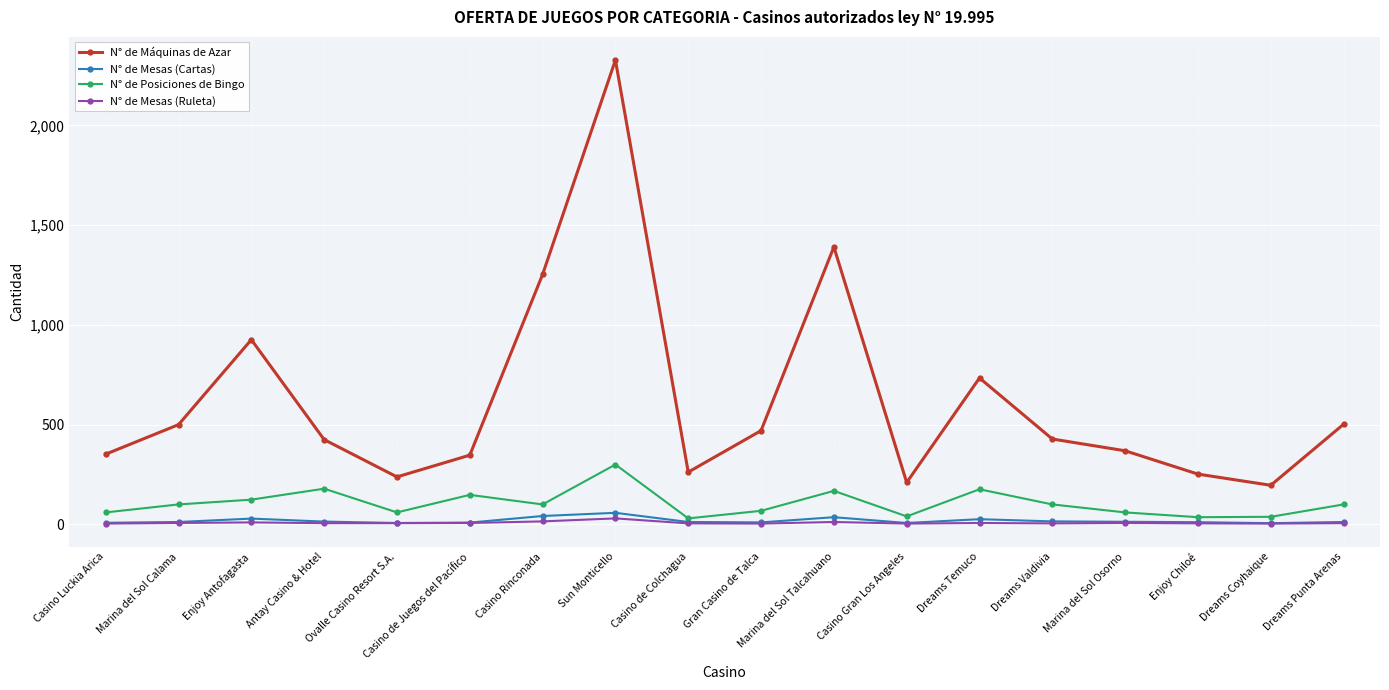

What is the difference between the highest and lowest values at Casino Gran Los Angeles?

206